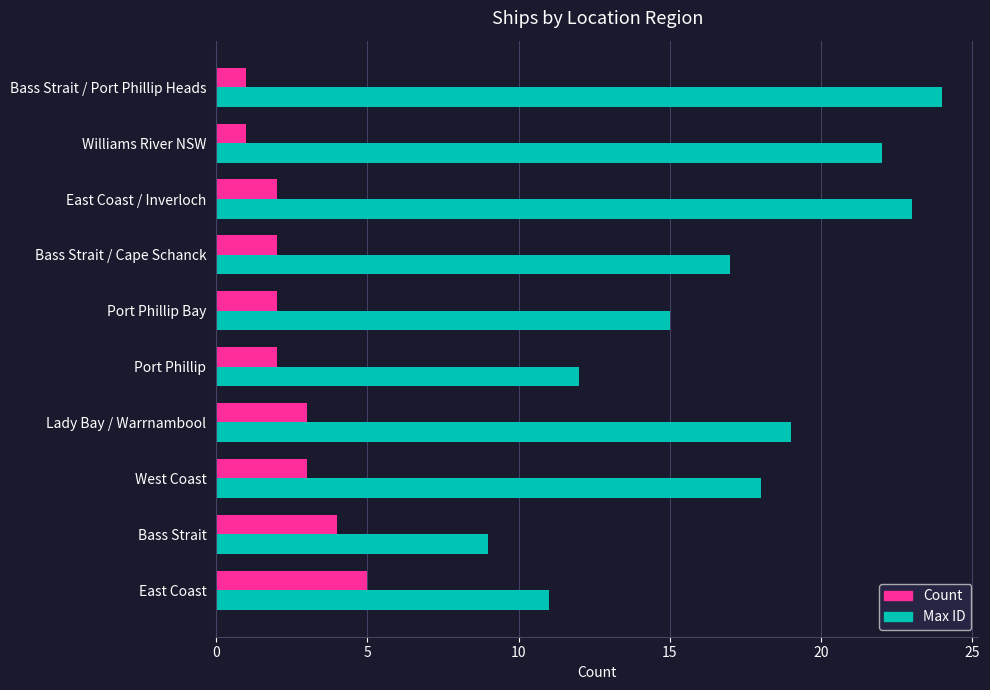

Read the Count value at West Coast.

3